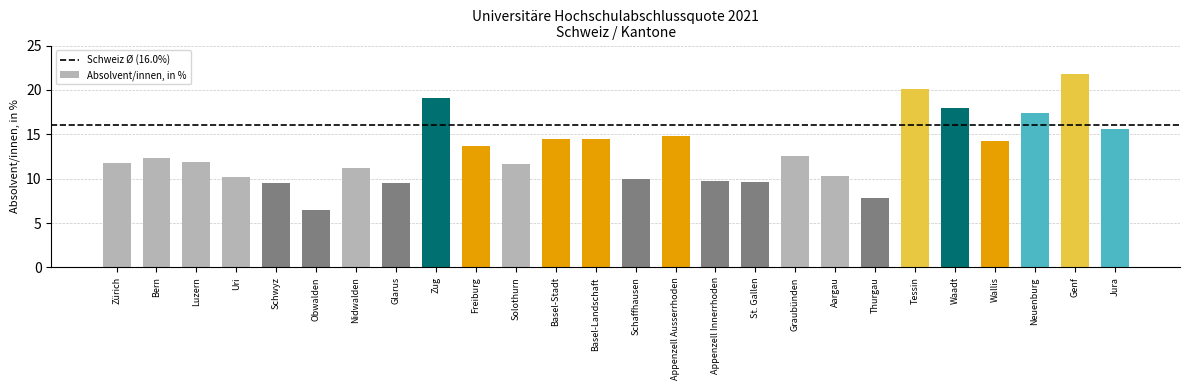

What is the change in value from Bern to Nidwalden?

-1.1